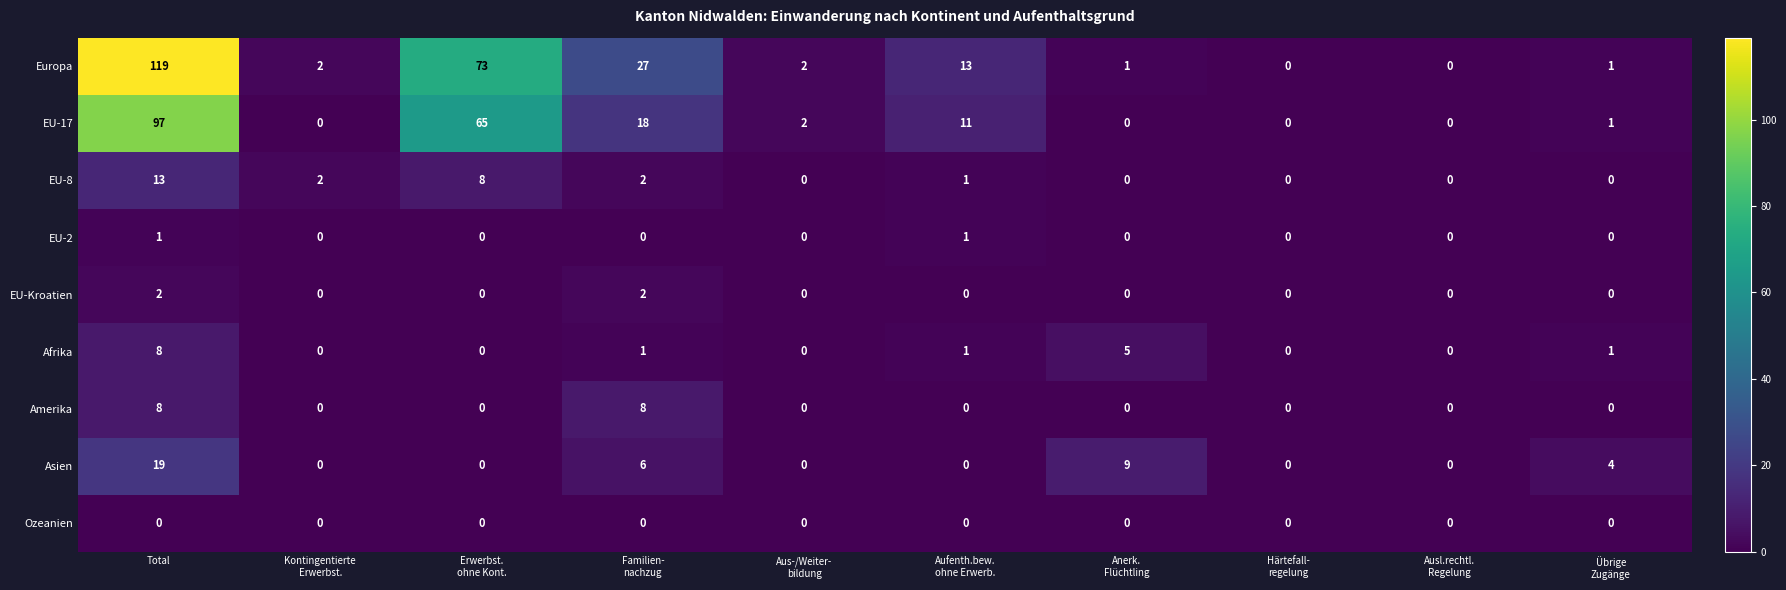

Which label corresponds to the largest value in the chart?

Total